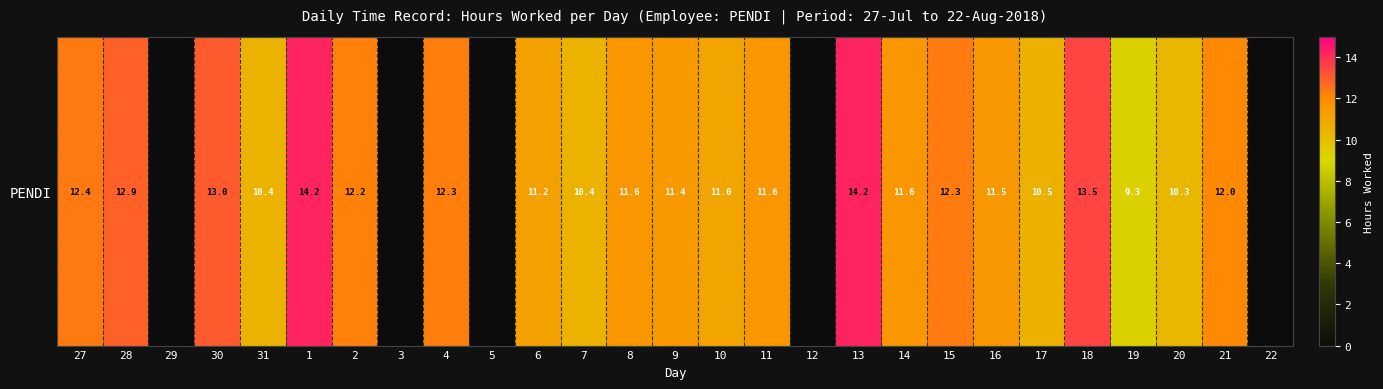

Reading left to right, extract all data points from this chart.

27=12.4	28=12.9	29=0.0	30=13.0	31=10.4	1=14.2	2=12.2	3=0.0	4=12.3	5=0.0	6=11.2	7=10.4	8=11.6	9=11.4	10=11.0	11=11.6	12=0.0	13=14.2	14=11.6	15=12.3	16=11.5	17=10.5	18=13.5	19=9.3	20=10.3	21=12.0	22=0.0